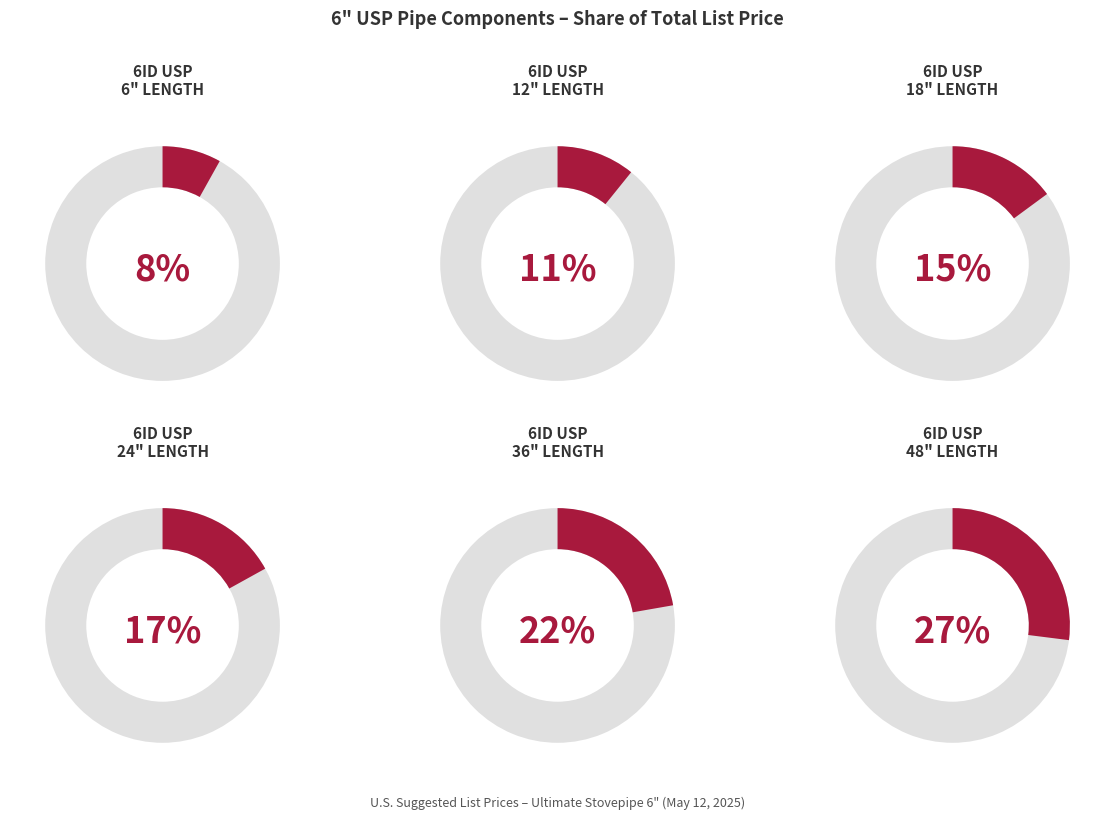

Does any single category account for the majority?

No